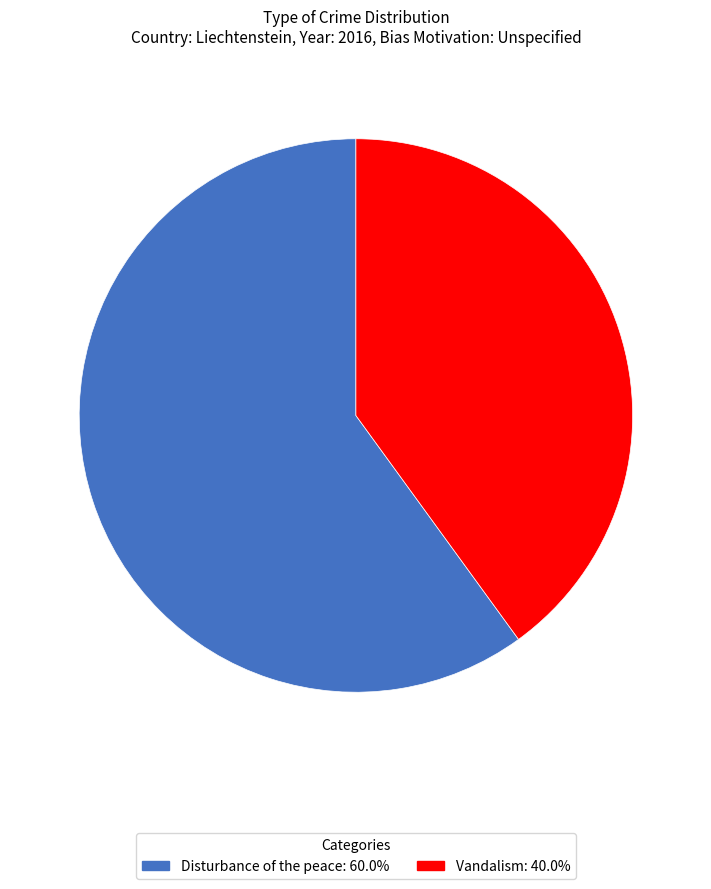

How many segments does this pie chart have?

2